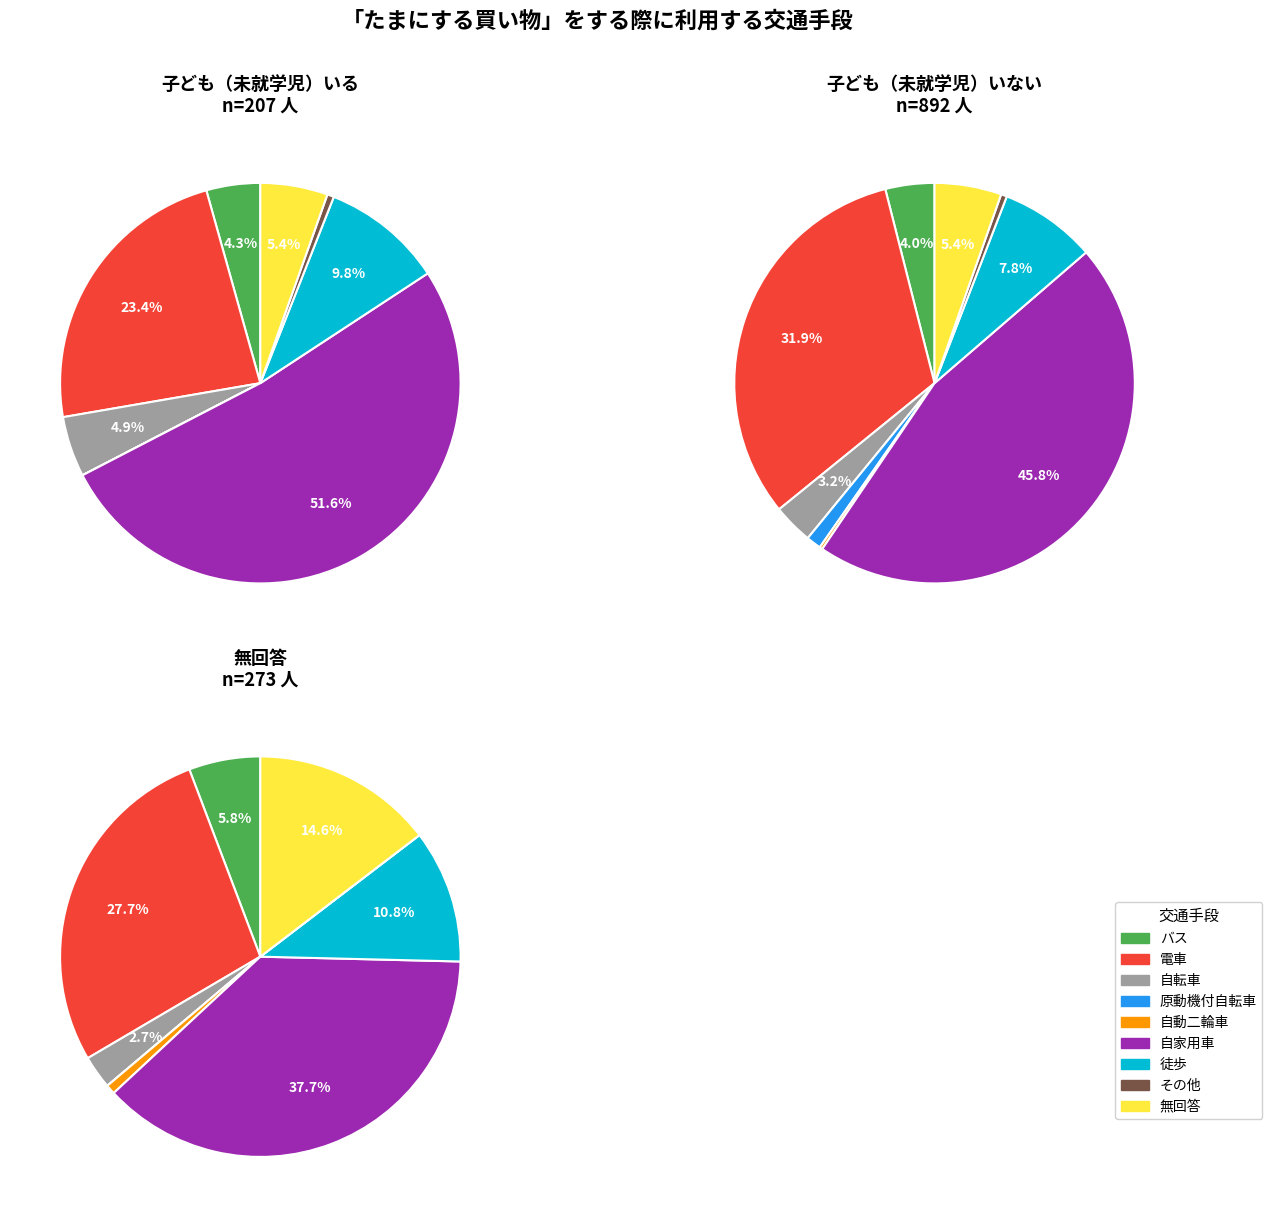

How much of the chart is everything except バス?

95.7%